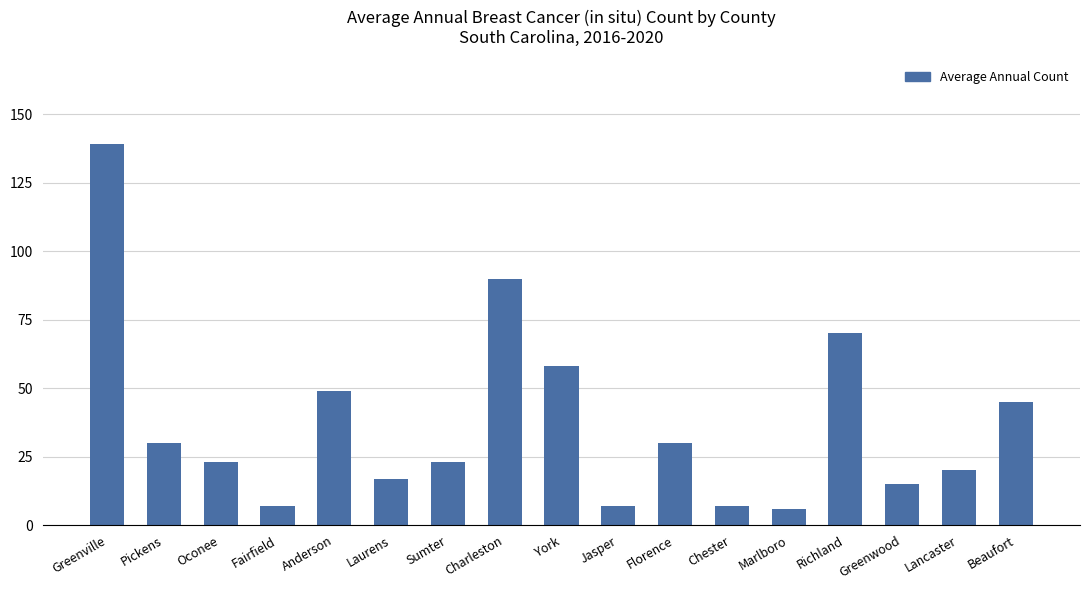

Is it true that the value at Charleston is 90?

True